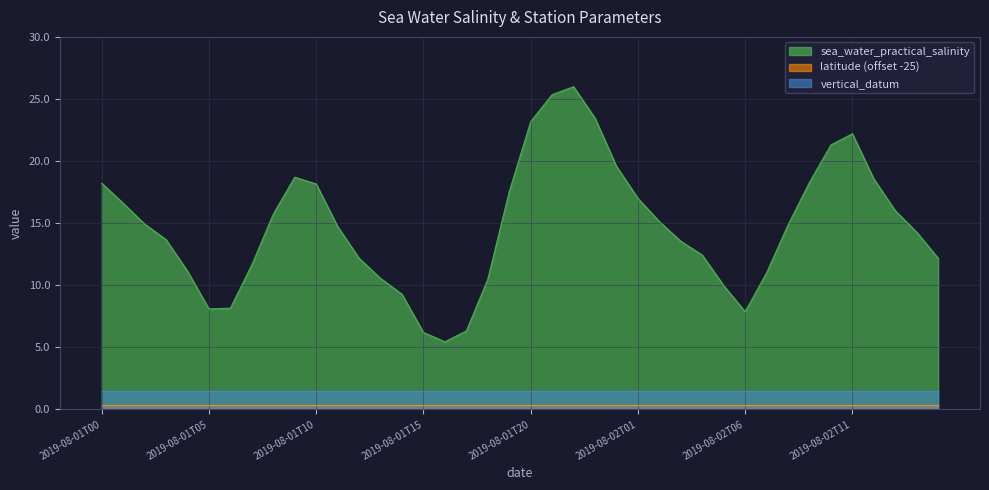

True or false: latitude has more than 1 points higher than both neighbors.

False